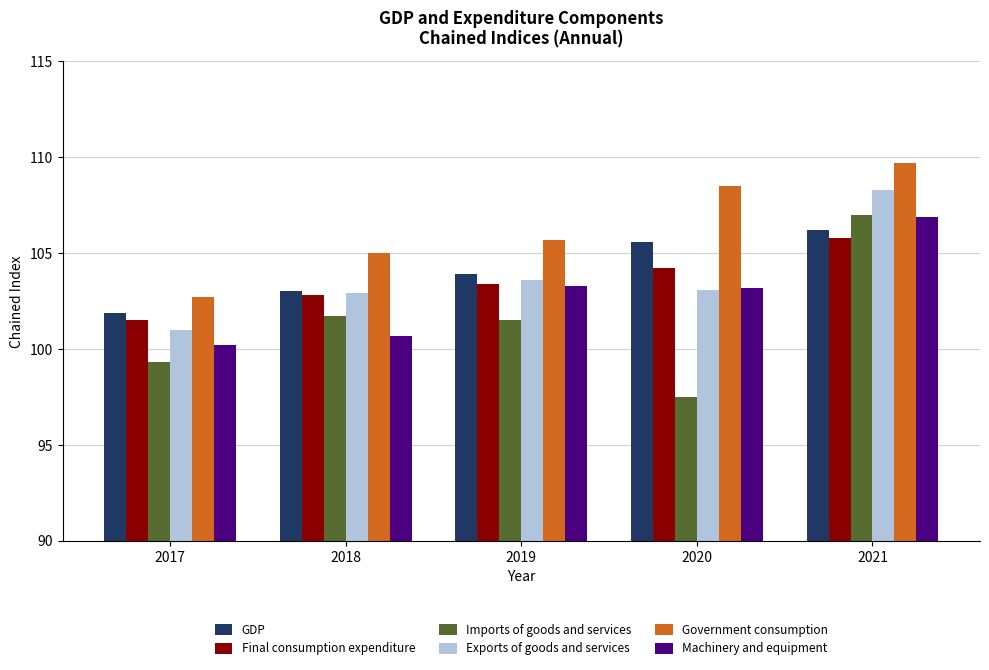

Is it true that Exports of goods and services equals 101.0 at 2017?

True